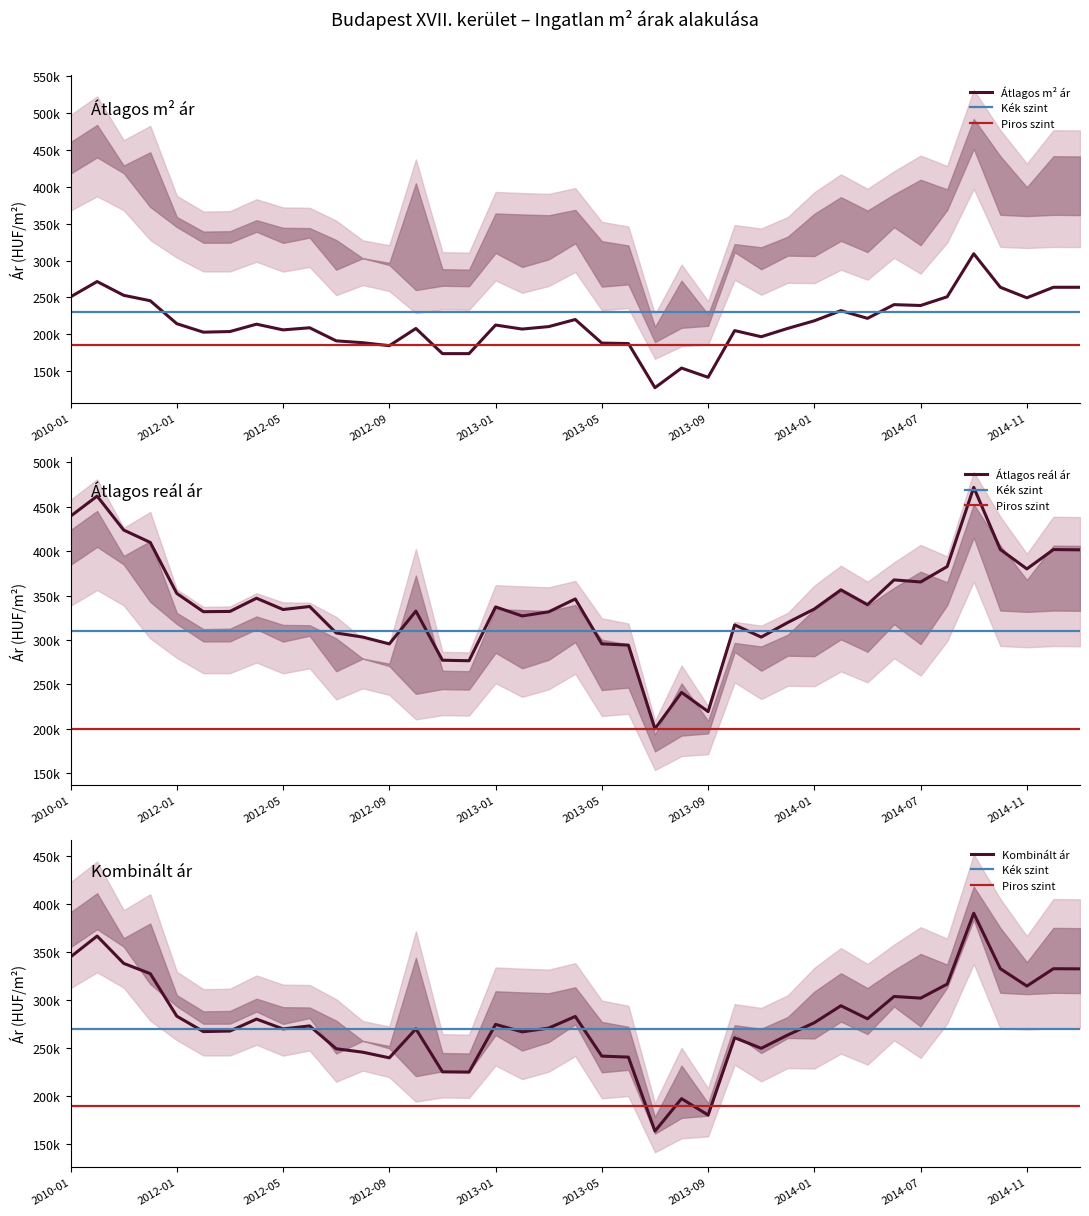

Between 2013-08 and 2014-11, which series saw the biggest shift?

Átlagos reál ár